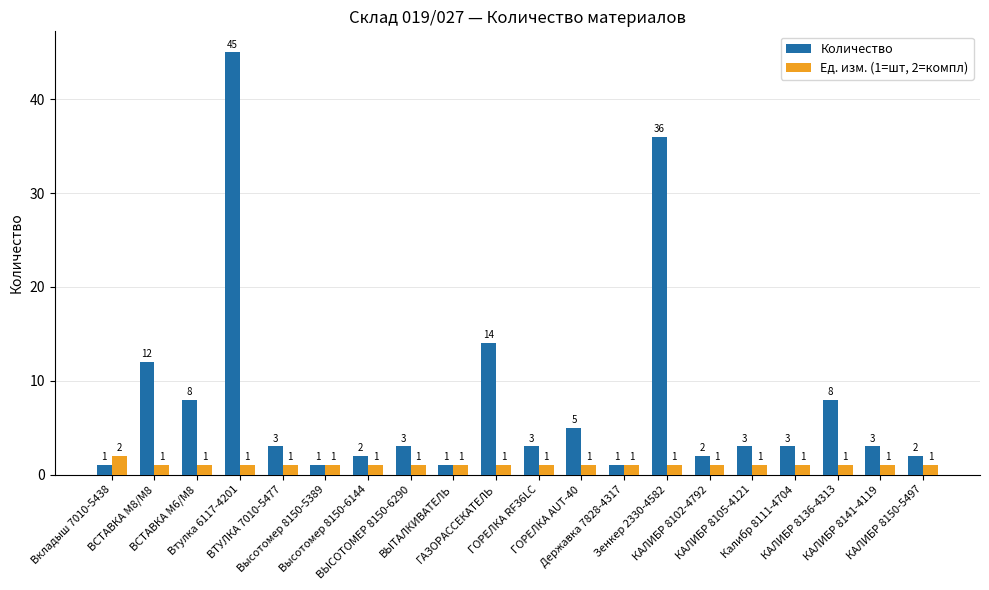

Rank the series by their maximum value, from lowest to highest.

Ед. изм. (1=шт, 2=компл), Количество